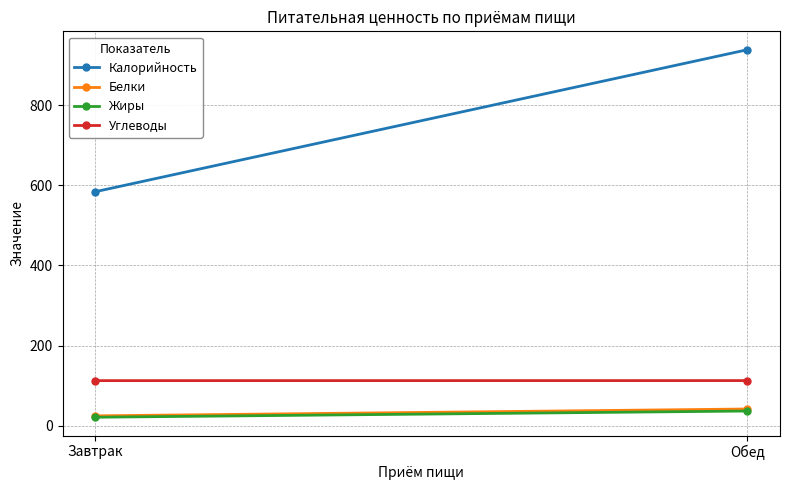

What is the difference between the Белки values at Обед and Завтрак?

17.1